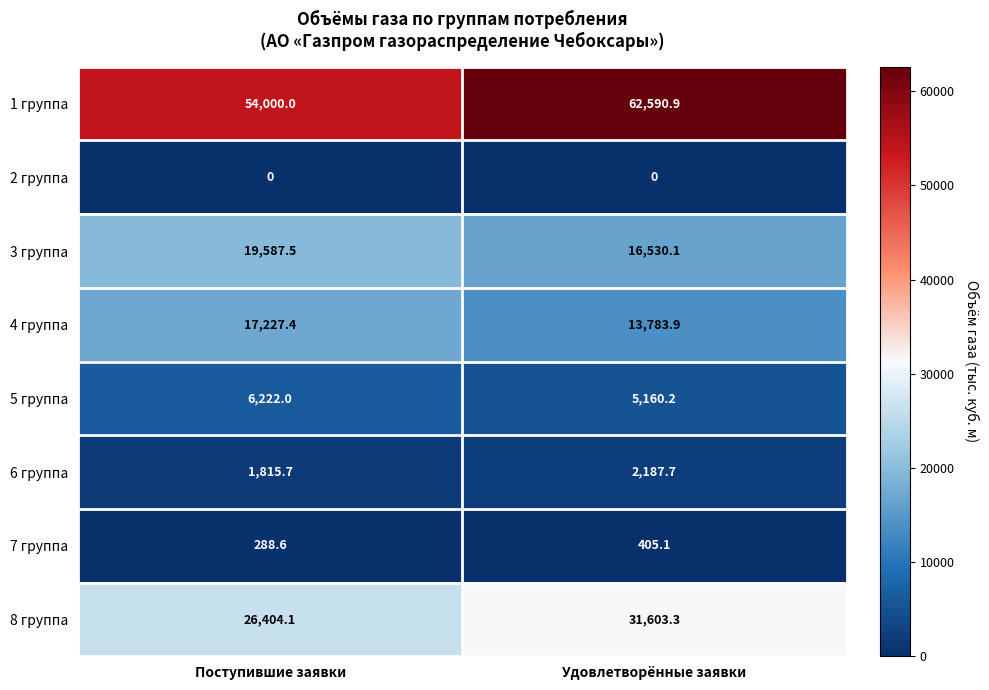

List the series in order of their peak value, lowest first.

2 группа, 7 группа, 6 группа, 5 группа, 4 группа, 3 группа, 8 группа, 1 группа